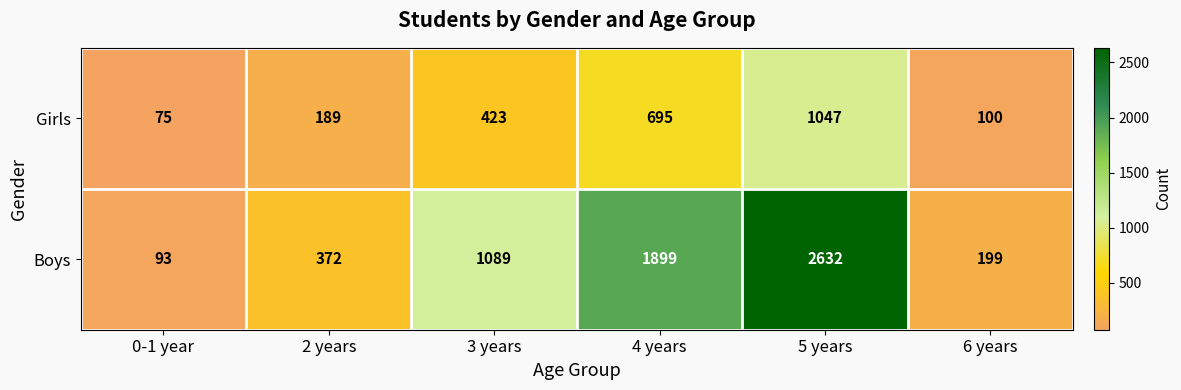

At which category is the sum across all series the highest?

5 years